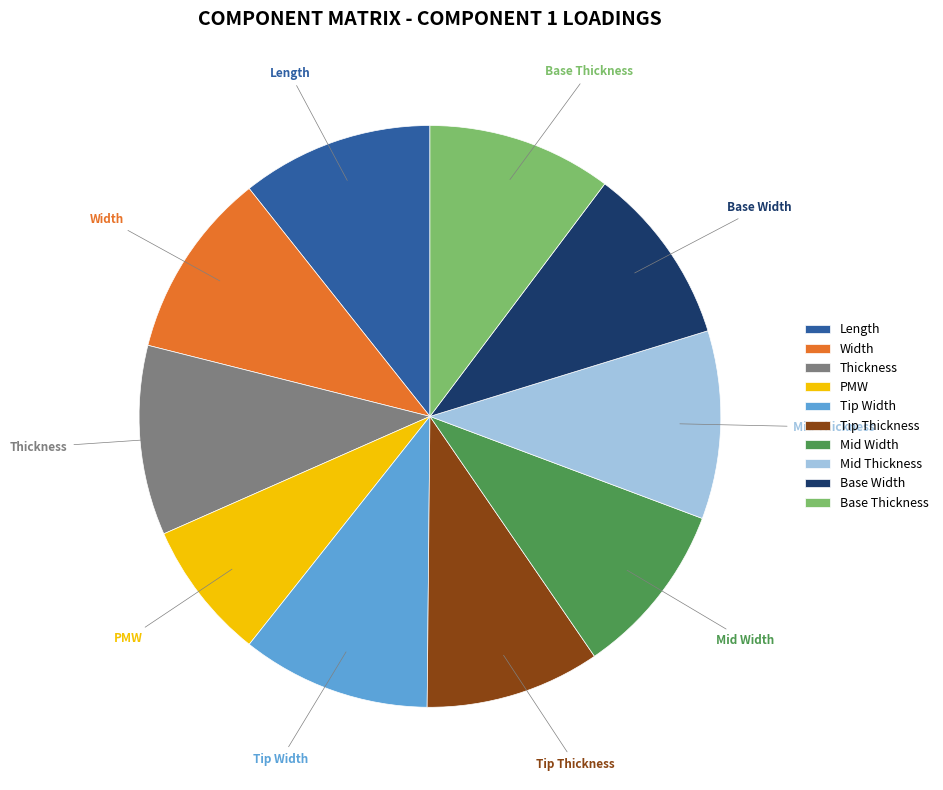

Is the sum of PMW and Width greater than half?

No